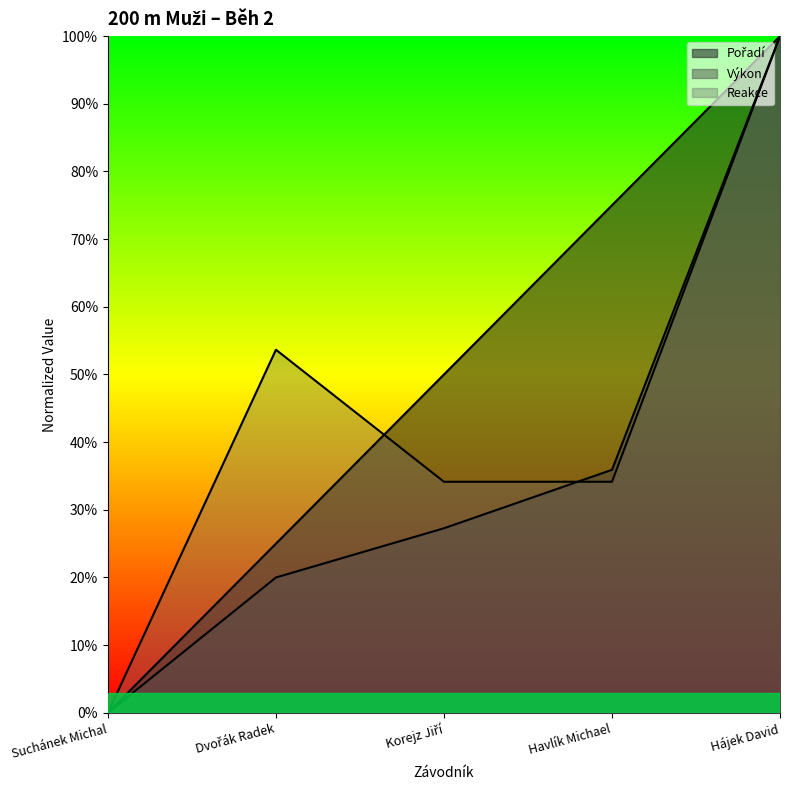

Does the chart have visible grid lines?

No